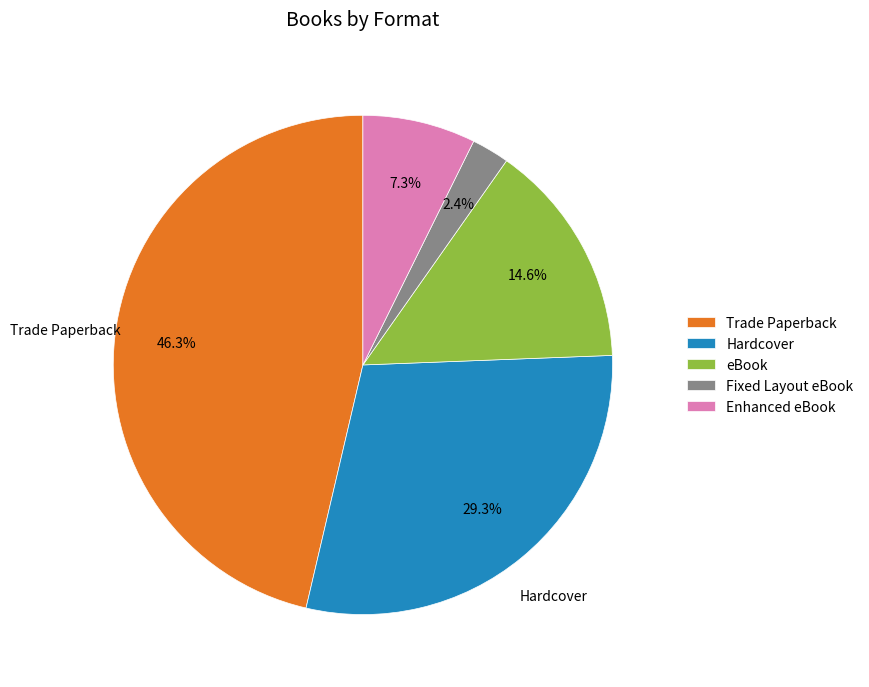

Which category has the biggest portion of the pie?

Trade Paperback